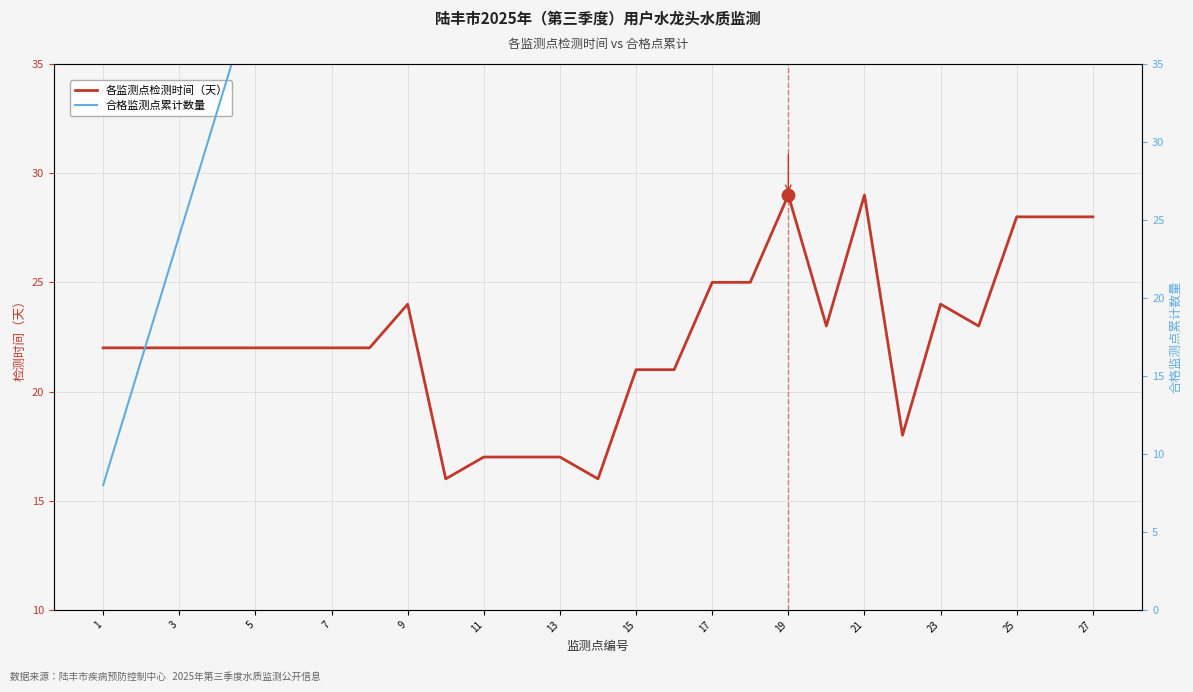

Which series has the widest spread of Y values?

合格监测点累计数量